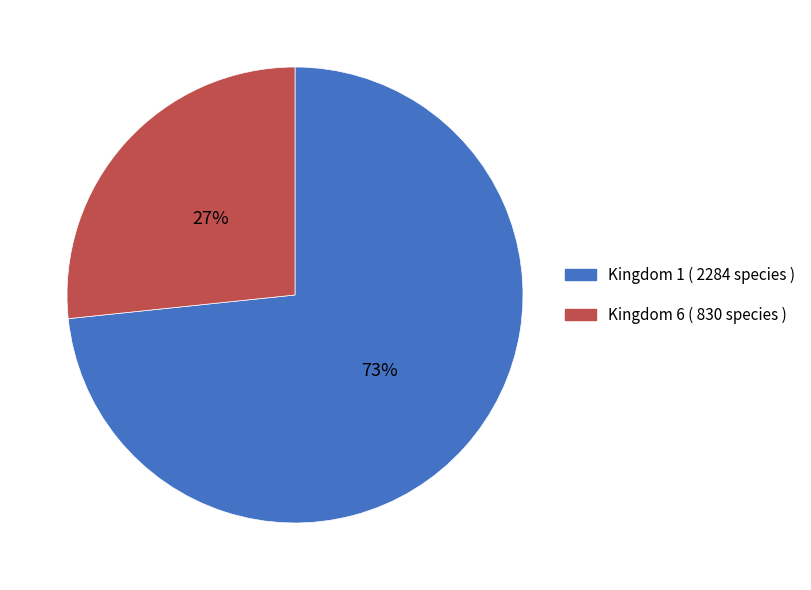

What percentage is the Kingdom 1 slice, to the nearest percent?

73%